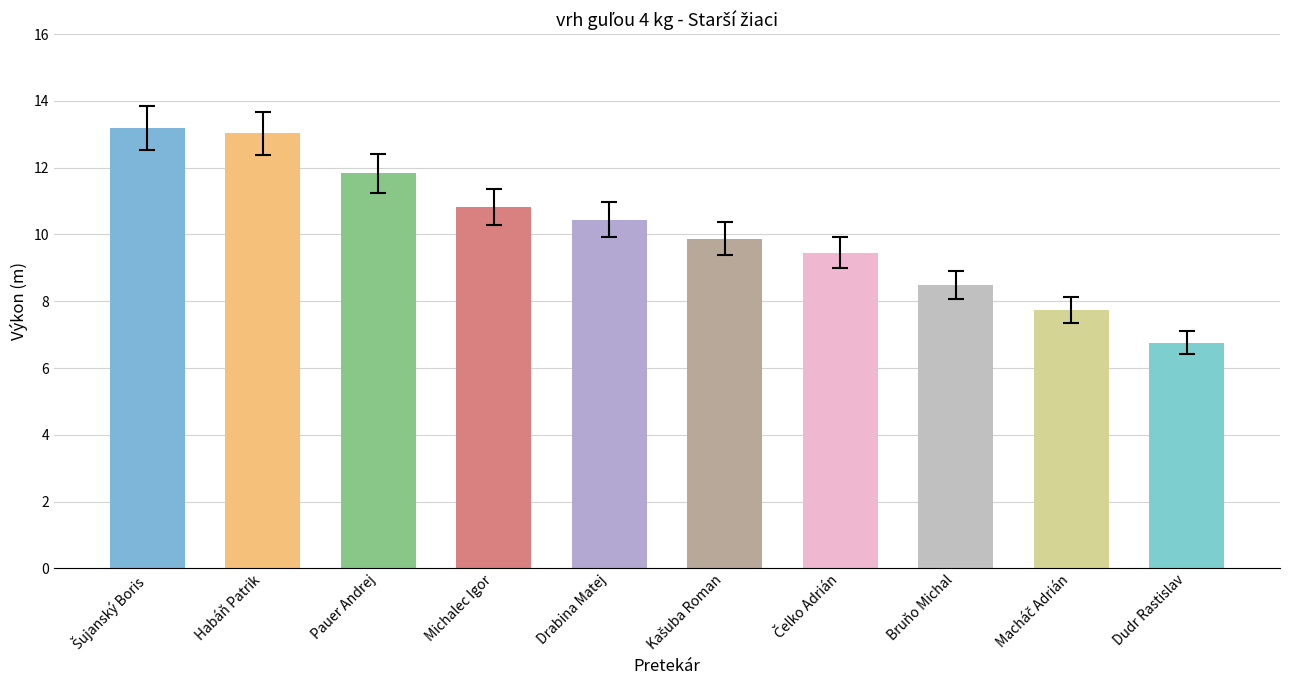

What is the value of the 8th bar from the left?

8.5